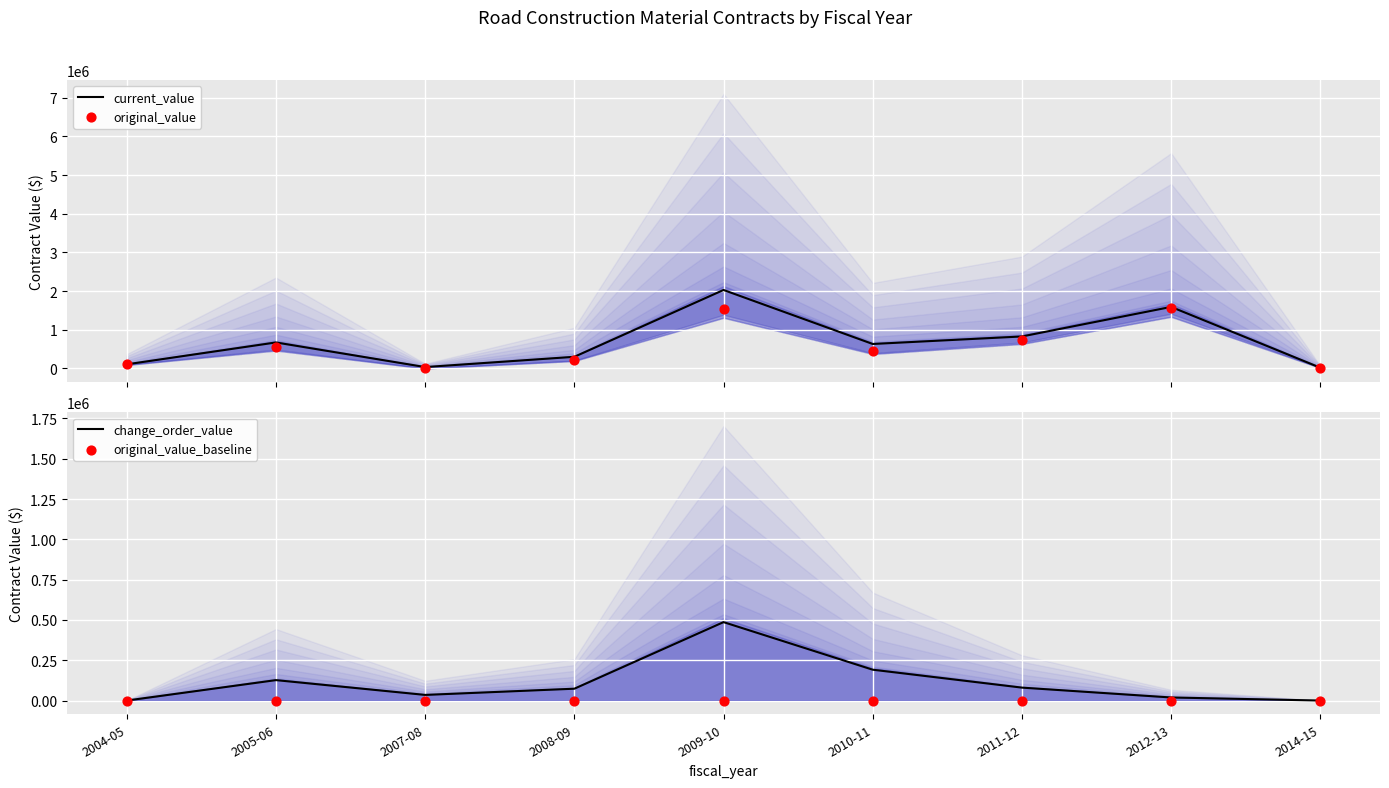

Which series contains the highest Y value?

current_value